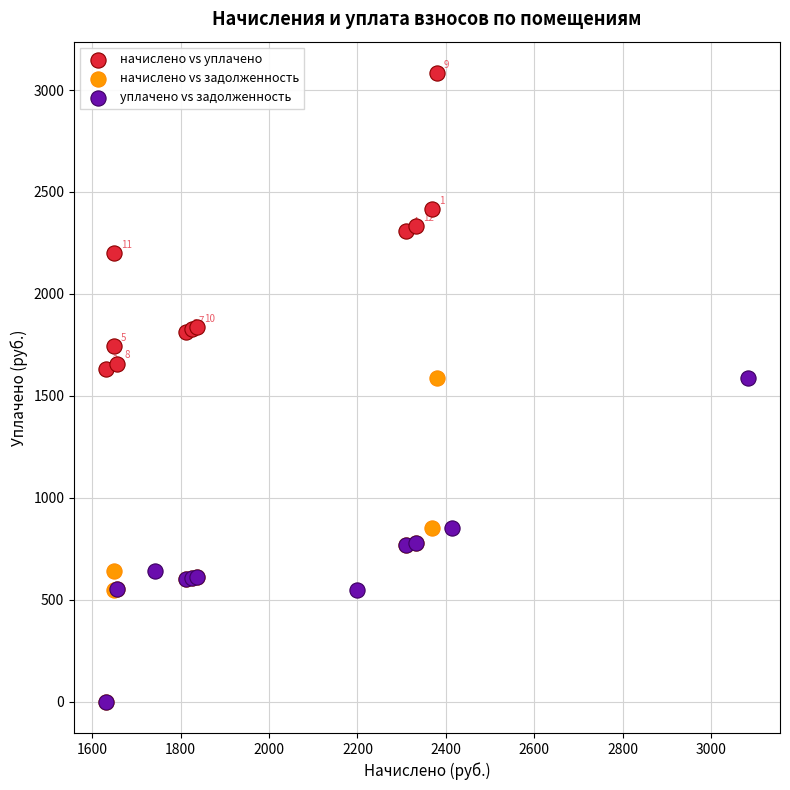

Which series reaches the maximum Y coordinate?

начислено vs уплачено